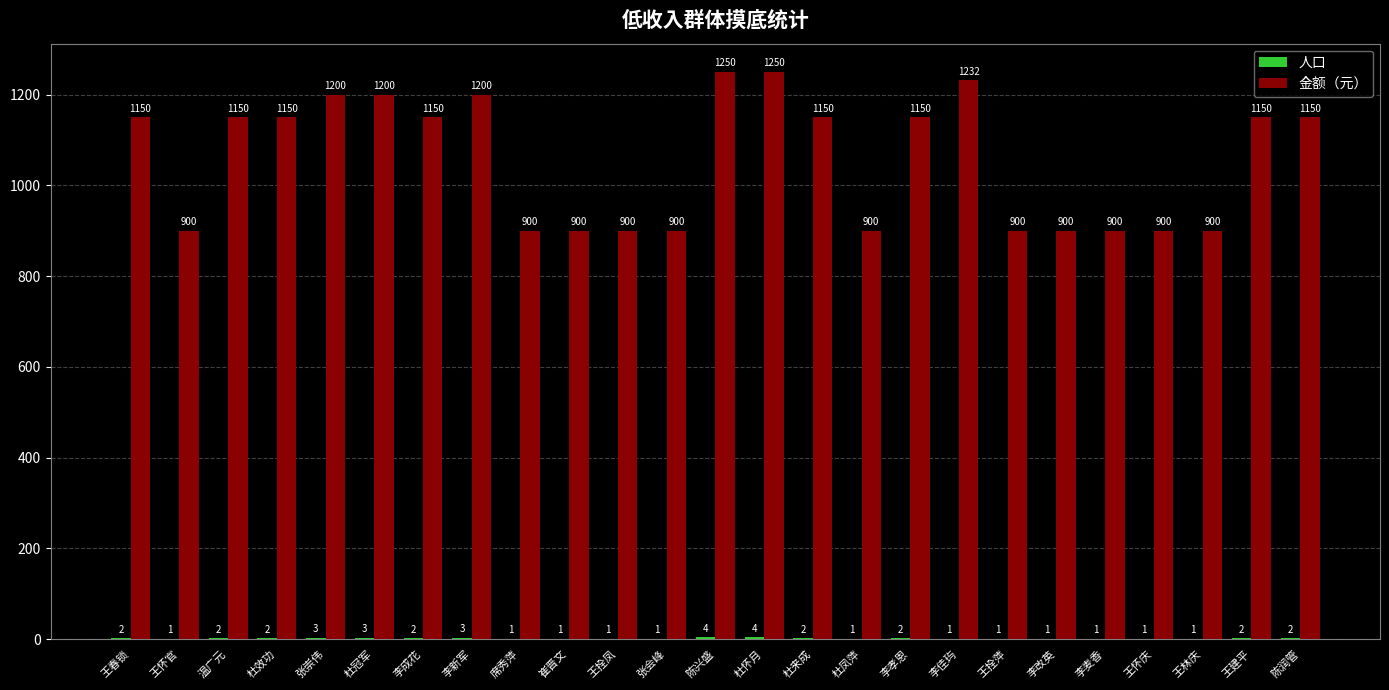

What is the sum of the 金额（元） values at 王怀庆 and 杜怀月?

2150.0